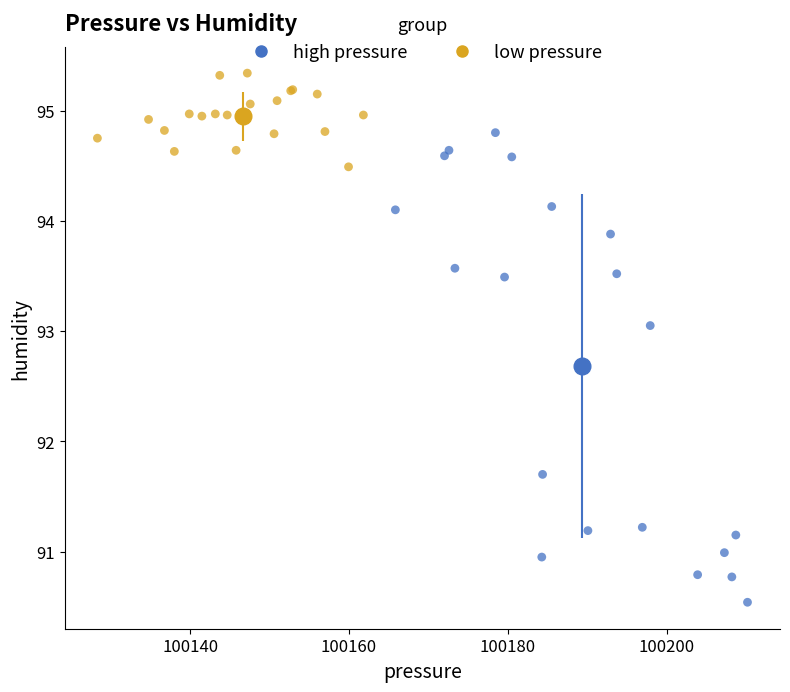

Which series has the largest Y range (max minus min)?

high pressure